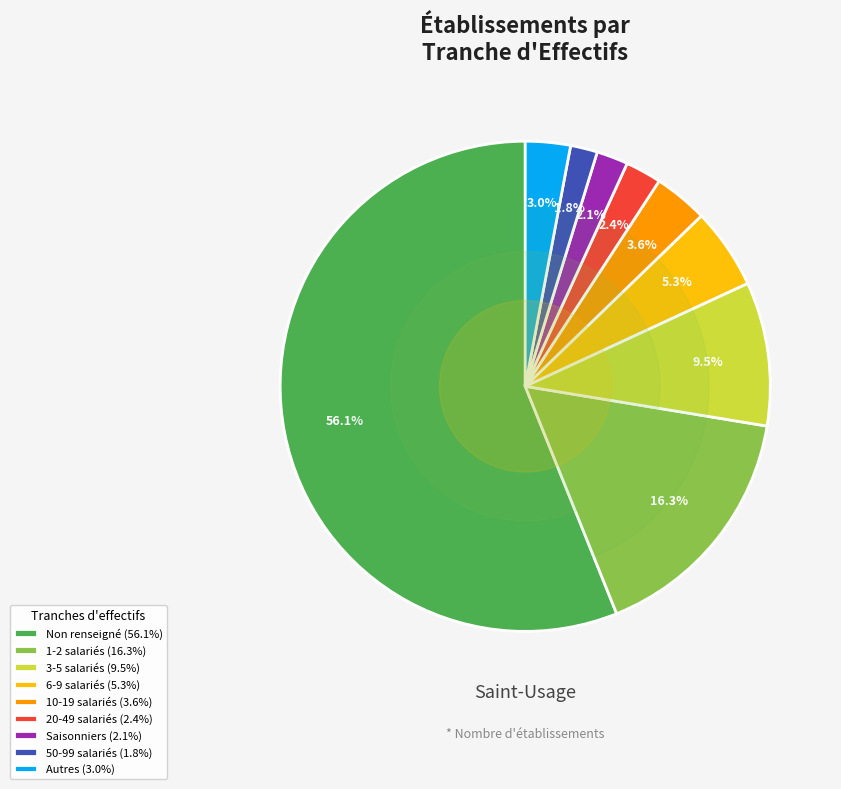

What is the largest slice in the pie chart?

Non renseigné (56.1%)